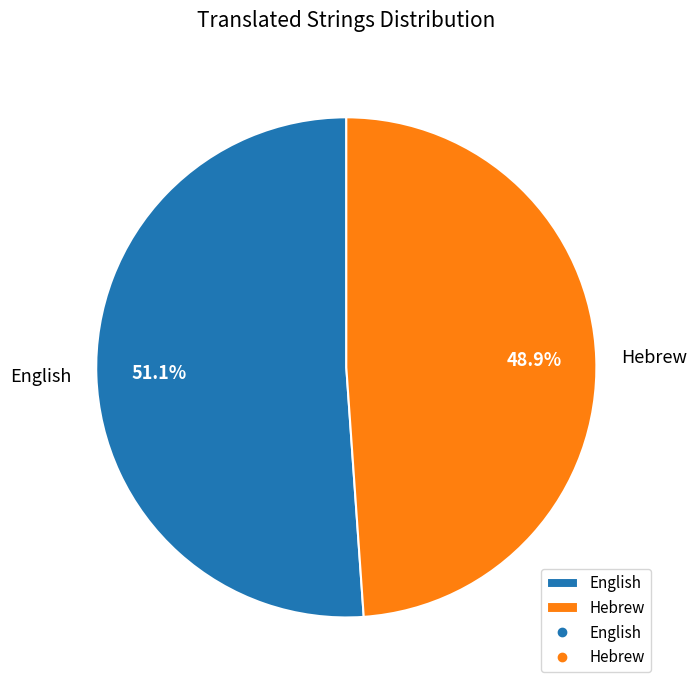

To the nearest percent, what percentage of the pie is English?

51%